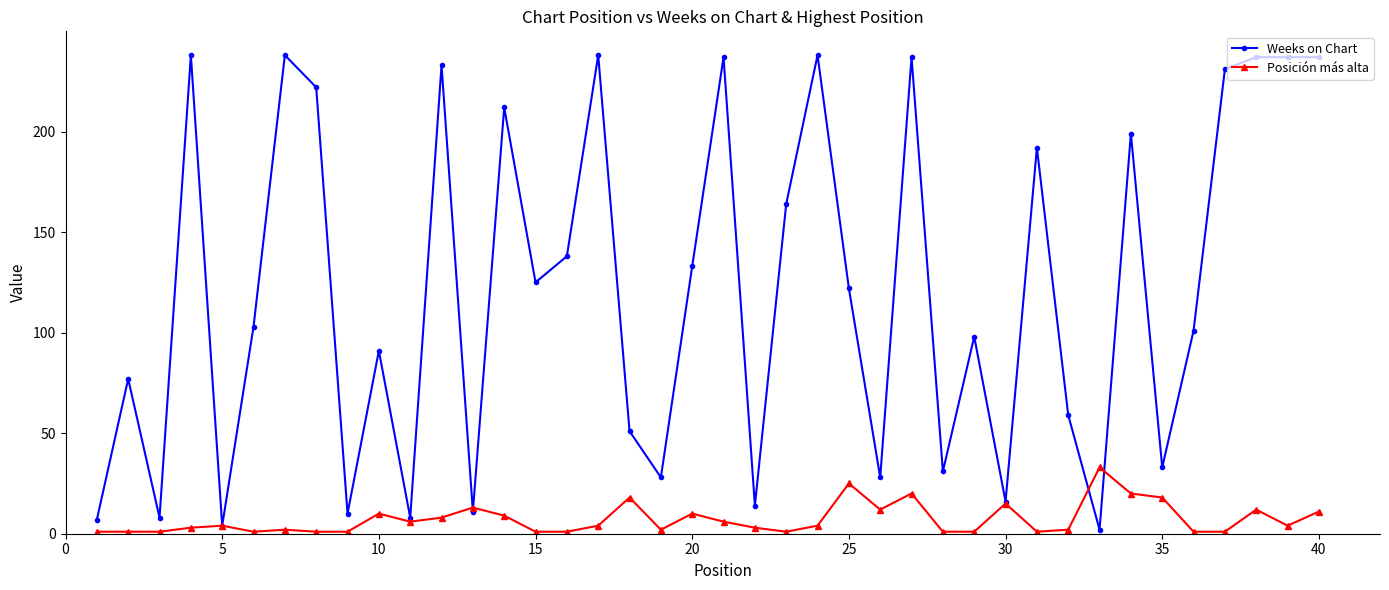

What is the average value of the Posición más alta series?

7